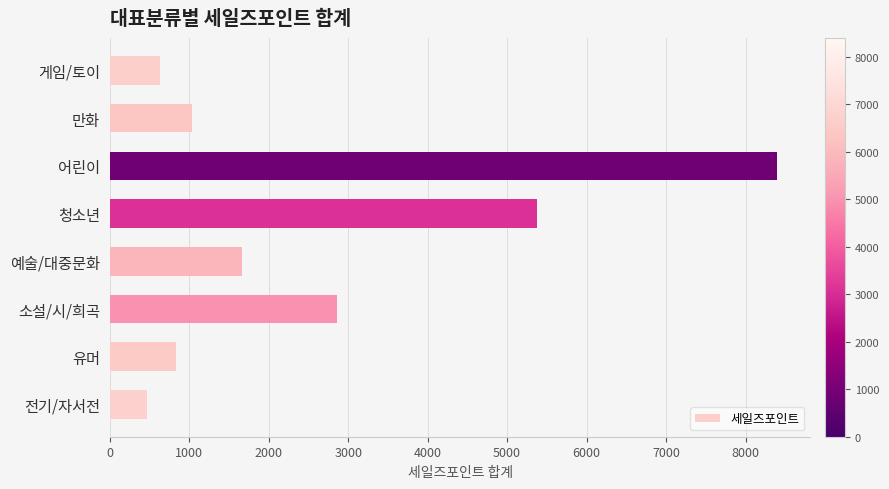

The chart shows a value of 14917 at 어린이. True or false?

False